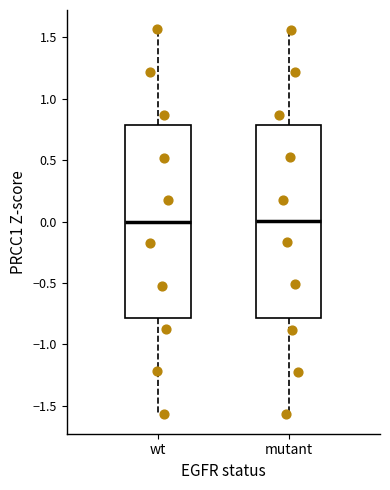

Reading left to right, transcribe this box plot: for each box, give where its median line is, the range the box spans, and where its two whiskers end, as read against the y-axis. The values are not printed on the chart, so give them approximately, as read against the axis.

wt: median 0.00, box -0.80 to 0.80, whiskers -1.55 to 1.55
mutant: median 0.00, box -0.80 to 0.80, whiskers -1.55 to 1.55